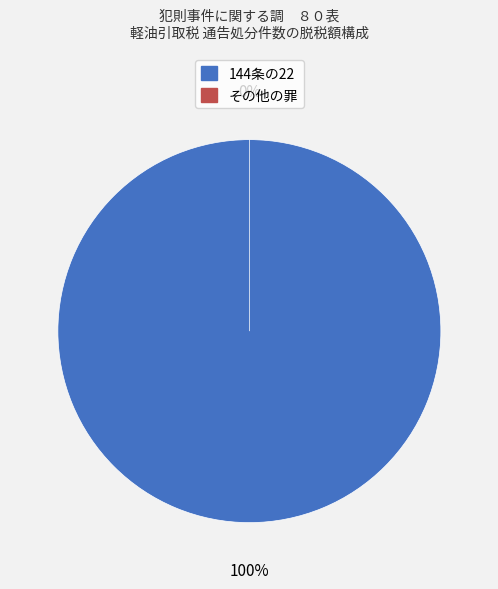

What is the majority slice?

144条の22